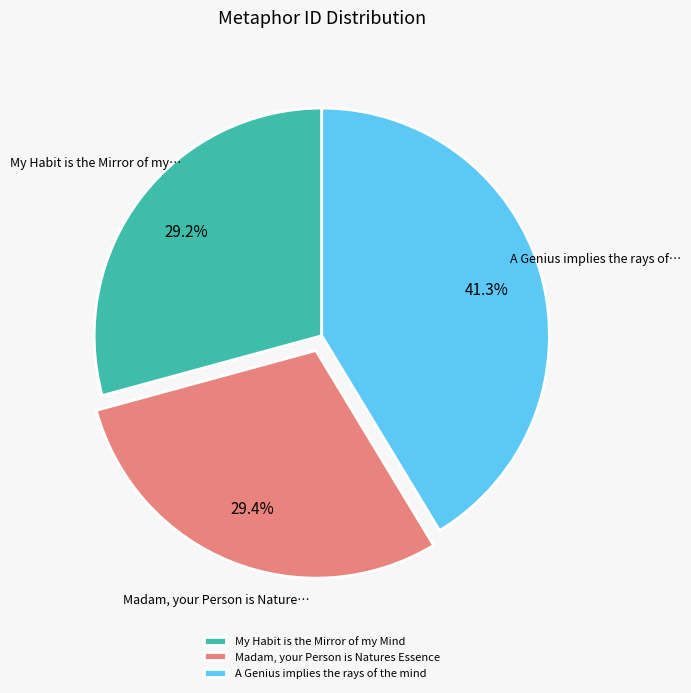

Rank the categories by value from highest to lowest.

A Genius implies the rays of the mind, Madam, your Person is Natures Essence, My Habit is the Mirror of my Mind